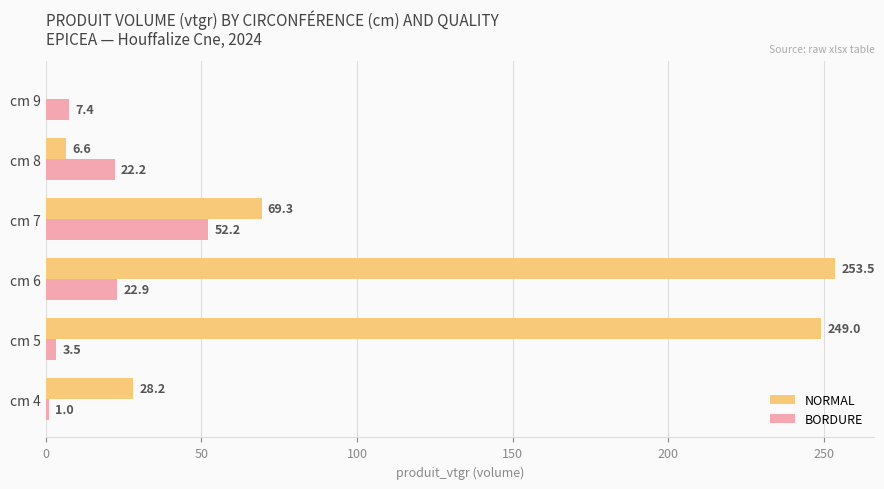

Is the value of NORMAL at cm 4 greater than the value of BORDURE at cm 5?

Yes